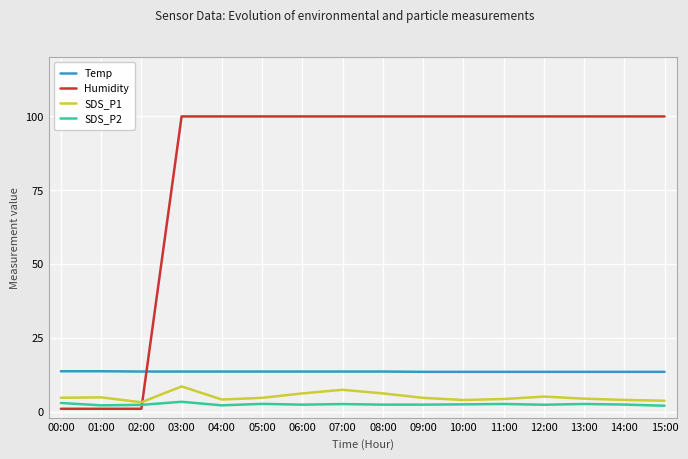

Does the chart display data point markers on the line(s)?

No